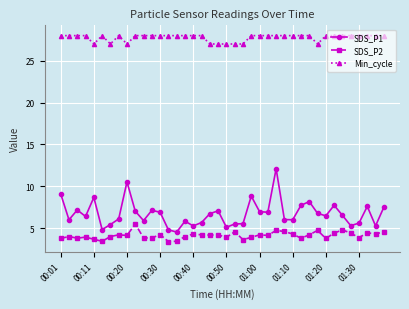

What is the value of the SDS_P2 point at the 3rd from the left?

3.8